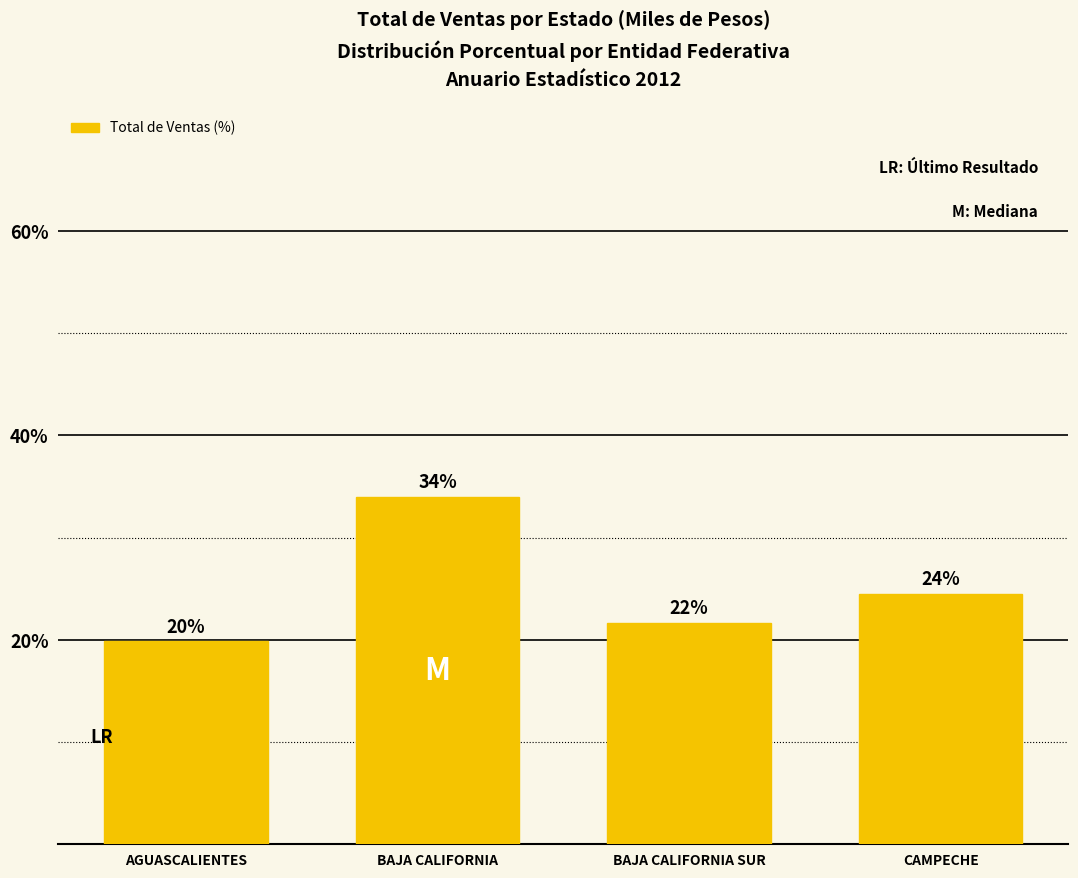

What is the smallest value displayed?

19.8